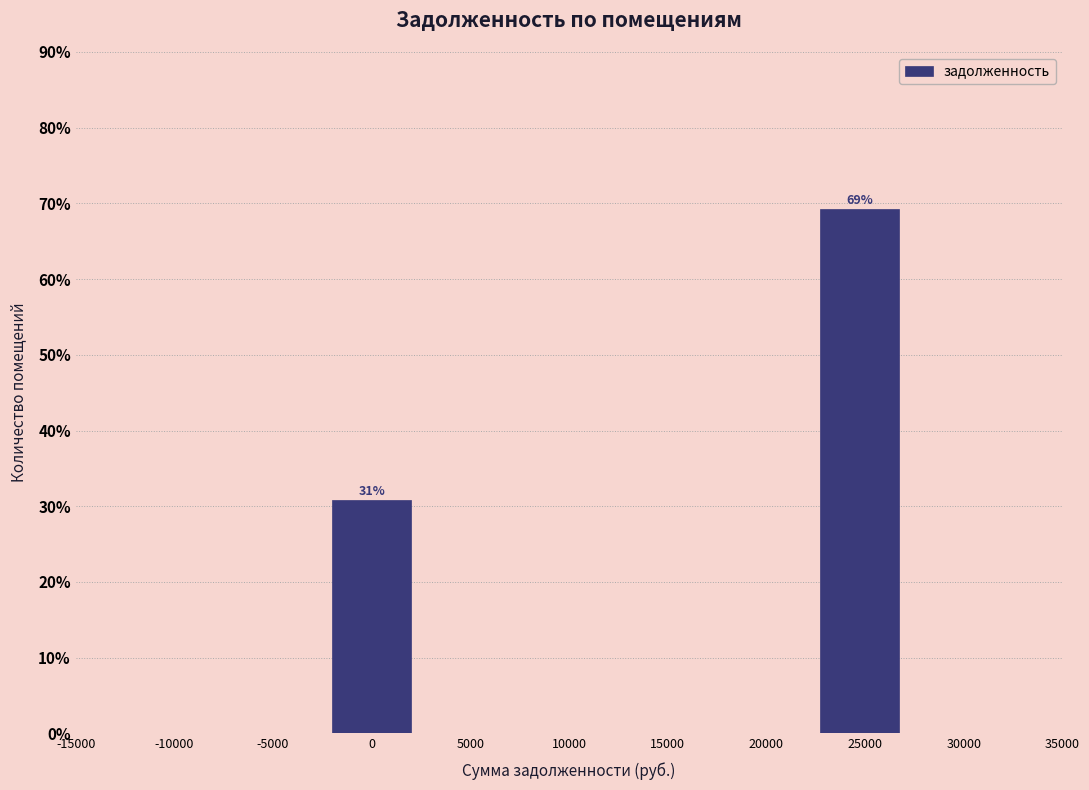

List the labels in order of value, smallest first.

0, 25000